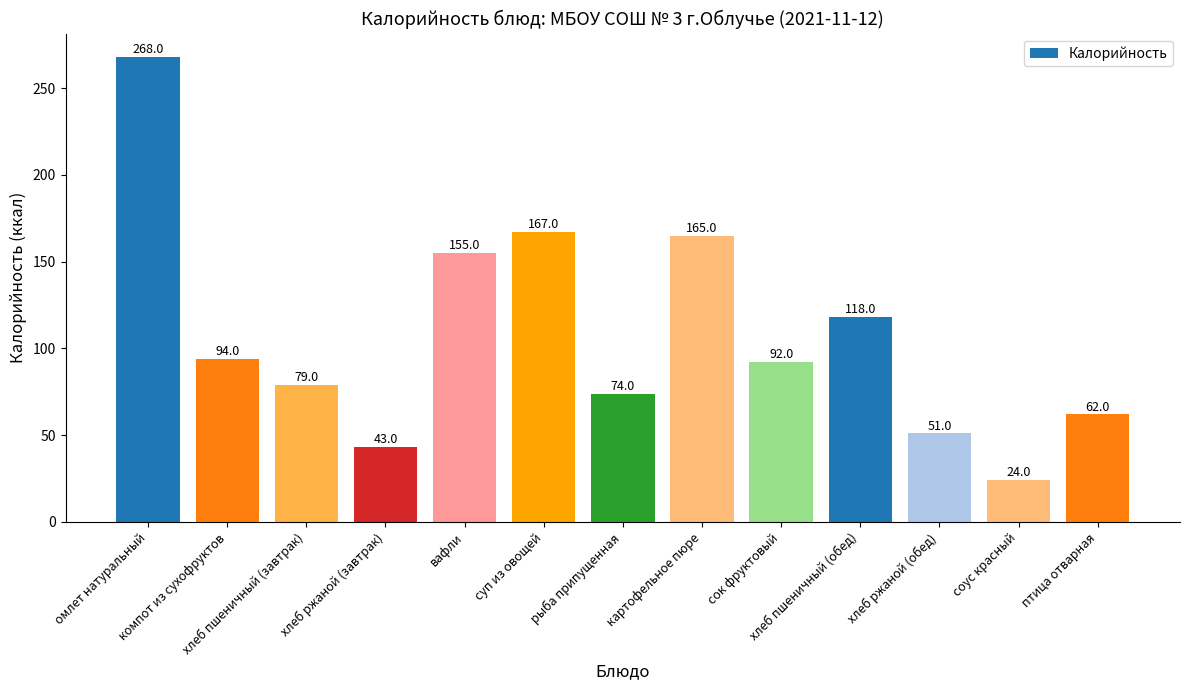

Reading right to left, extract all data points from this chart.

62	24	51	118	92	165	74	167	155	43	79	94	268